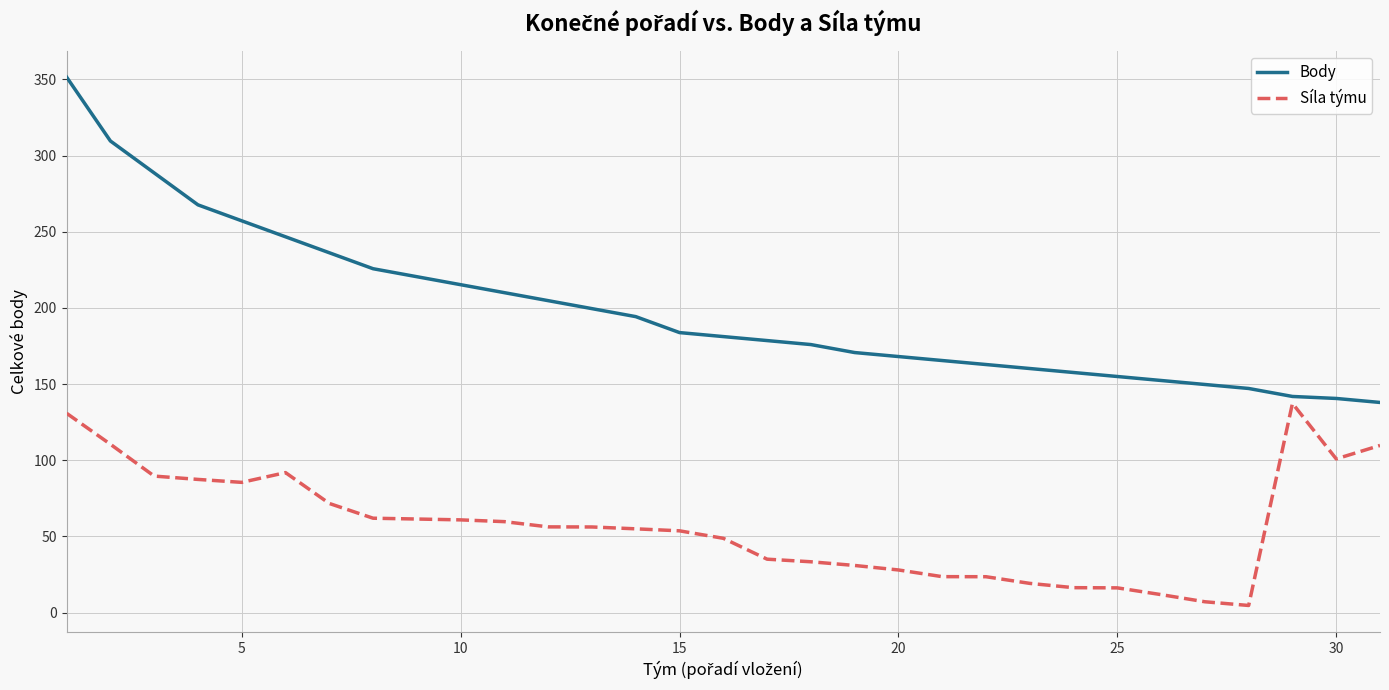

Is this an area chart (filled region under the line)?

No